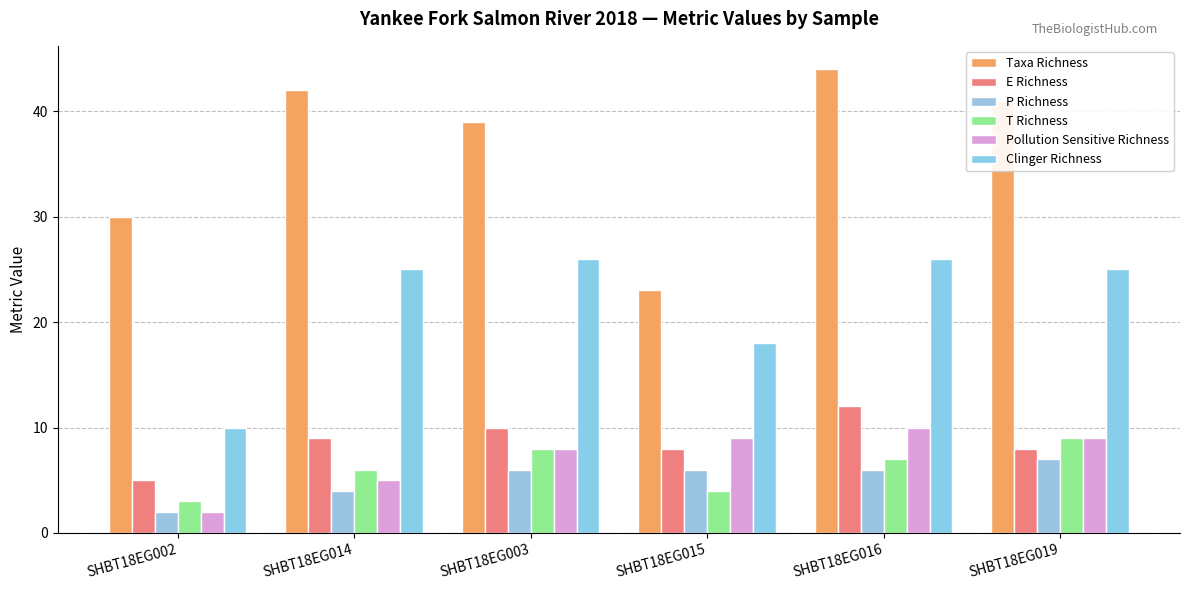

What are all the series names shown in the legend?

Taxa Richness, E Richness, P Richness, T Richness, Pollution Sensitive Richness, Clinger Richness